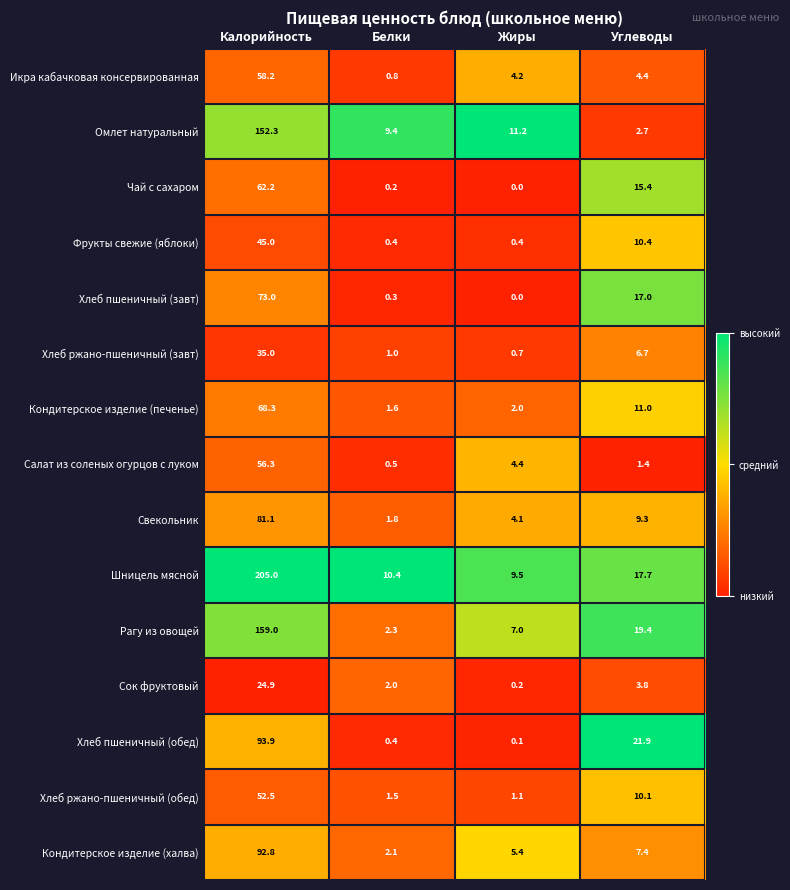

What is the difference between the Сок фруктовый values at Жиры and Белки?

1.8